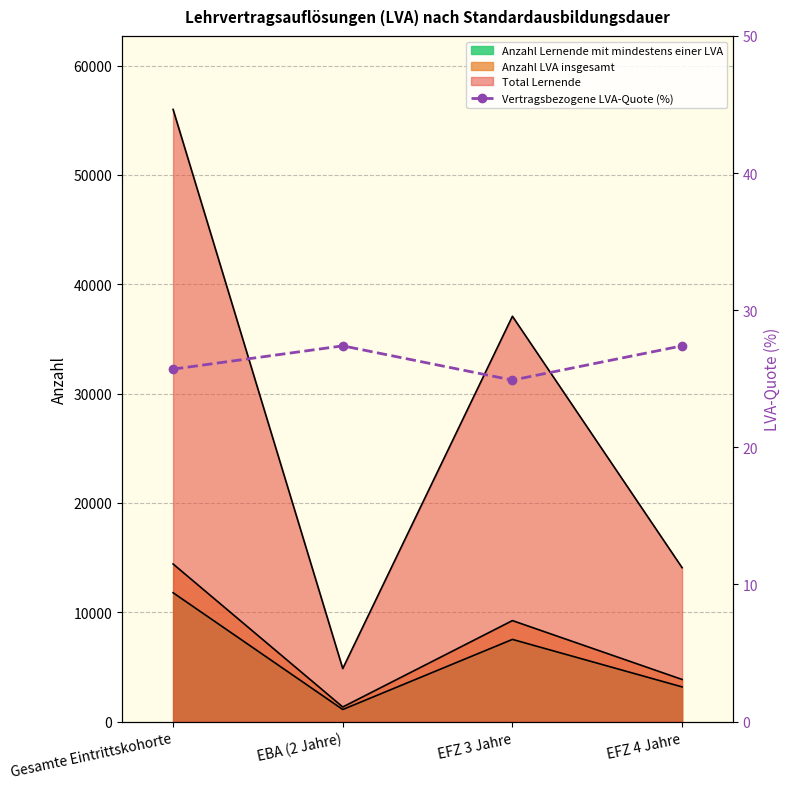

What value does the data have at EBA (2 Jahre)?

27.4